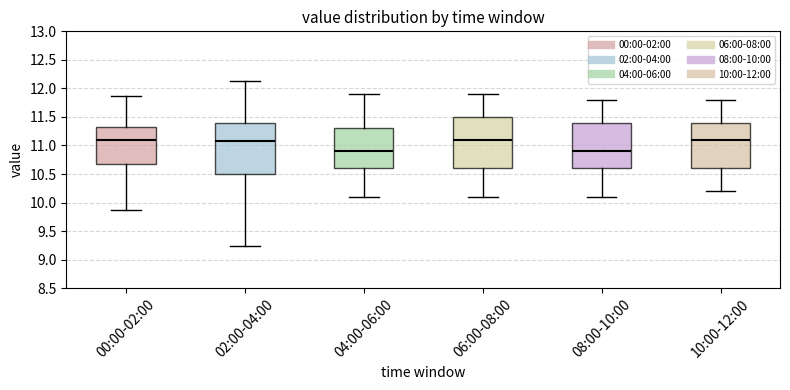

Reading left to right, transcribe this box plot: for each box, give where its median line is, the range the box spans, and where its two whiskers end, as read against the y-axis. The values are not printed on the chart, so give them approximately, as read against the axis.

00:00-02:00: median 11.10, box 10.65 to 11.35, whiskers 9.85 to 11.85
02:00-04:00: median 11.05, box 10.50 to 11.40, whiskers 9.25 to 12.15
04:00-06:00: median 10.90, box 10.60 to 11.30, whiskers 10.10 to 11.90
06:00-08:00: median 11.10, box 10.60 to 11.50, whiskers 10.10 to 11.90
08:00-10:00: median 10.90, box 10.60 to 11.40, whiskers 10.10 to 11.80
10:00-12:00: median 11.10, box 10.60 to 11.40, whiskers 10.20 to 11.80